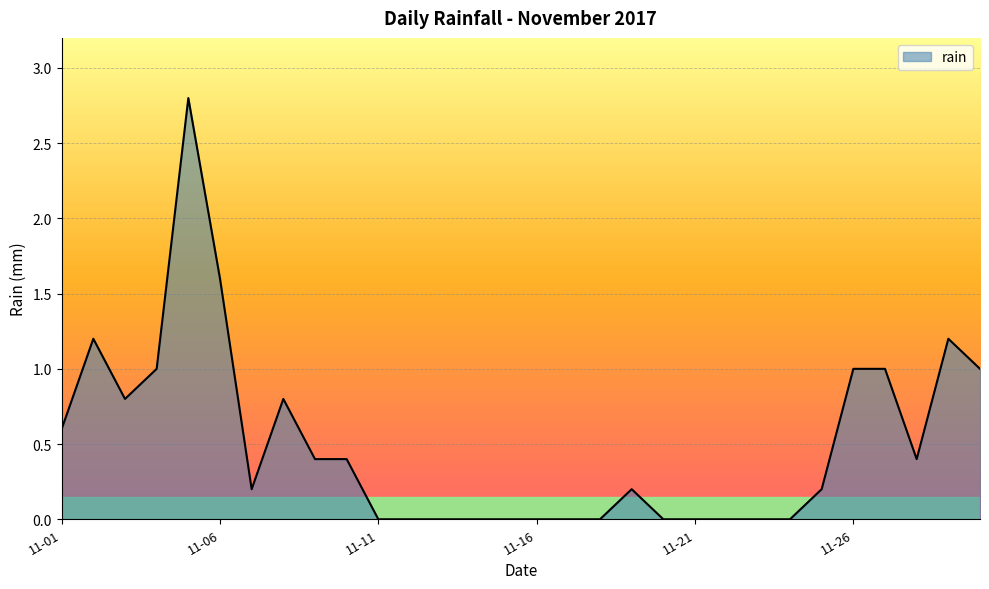

What is the difference between the maximum and minimum values?

2.8